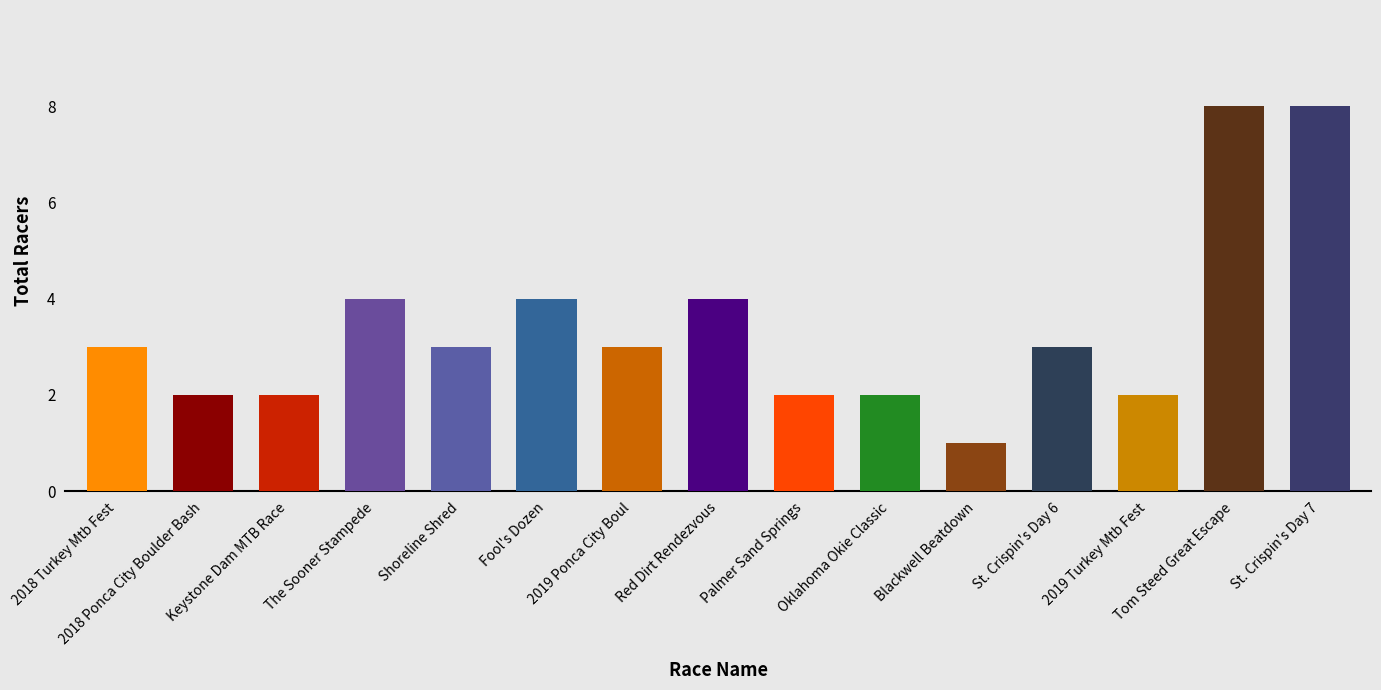

What is the sum of the values at Tom Steed Great Escape and St. Crispin's Day 6?

11